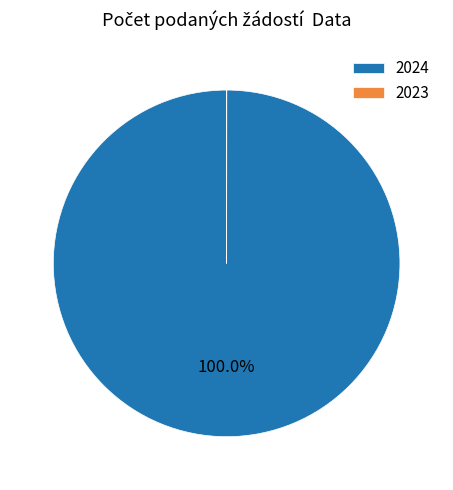

Does any single category account for the majority?

Yes